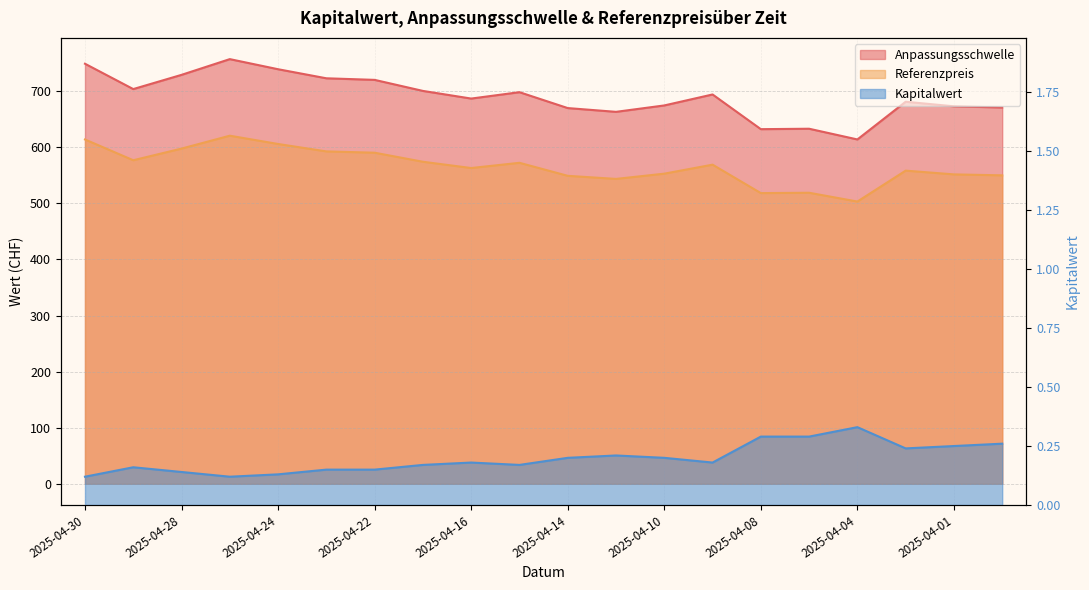

At which category is the sum across all series the highest?

2025-04-25